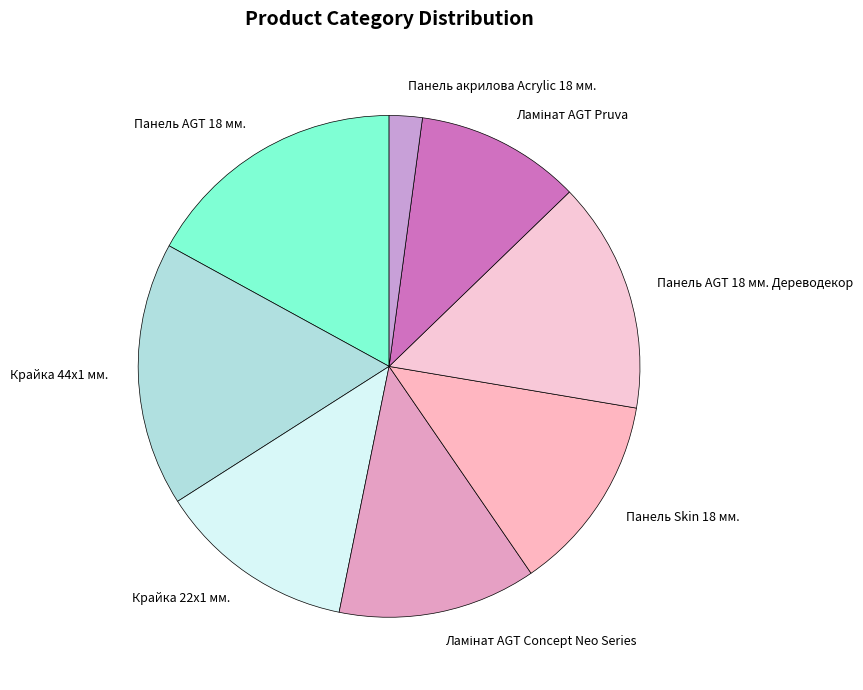

True or false: Крайка 22x1 мм. accounts for 4% of the total.

False